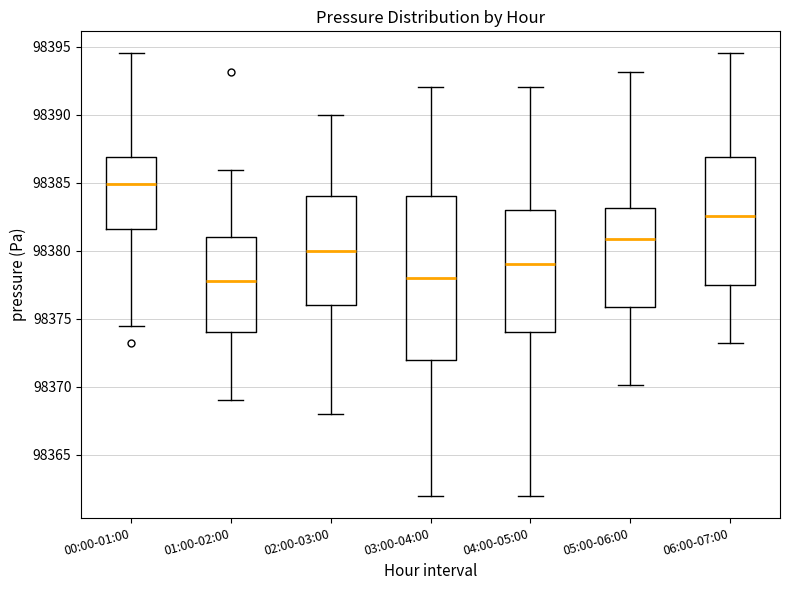

Reading left to right, read every box against the y-axis: the position of its median line, the range the box covers, and the ends of its whiskers. The values are not printed on the chart, so give them approximately, as read against the axis.

00:00-01:00: median 98385.0, box 98381.5 to 98387.0, whiskers 98374.5 to 98394.5
01:00-02:00: median 98378.0, box 98374.0 to 98381.0, whiskers 98369.0 to 98386.0
02:00-03:00: median 98380.0, box 98376.0 to 98384.0, whiskers 98368.0 to 98390.0
03:00-04:00: median 98378.0, box 98372.0 to 98384.0, whiskers 98362.0 to 98392.0
04:00-05:00: median 98379.0, box 98374.0 to 98383.0, whiskers 98362.0 to 98392.0
05:00-06:00: median 98381.0, box 98376.0 to 98383.0, whiskers 98370.0 to 98393.0
06:00-07:00: median 98382.5, box 98377.5 to 98387.0, whiskers 98373.0 to 98394.5